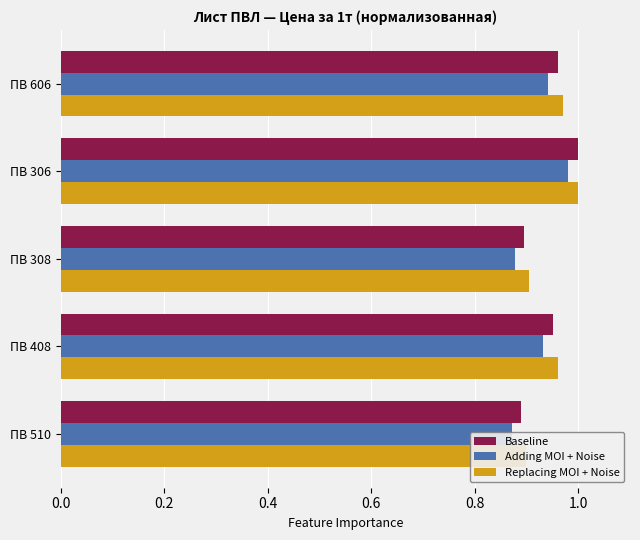

How many bars are there in each group?

3